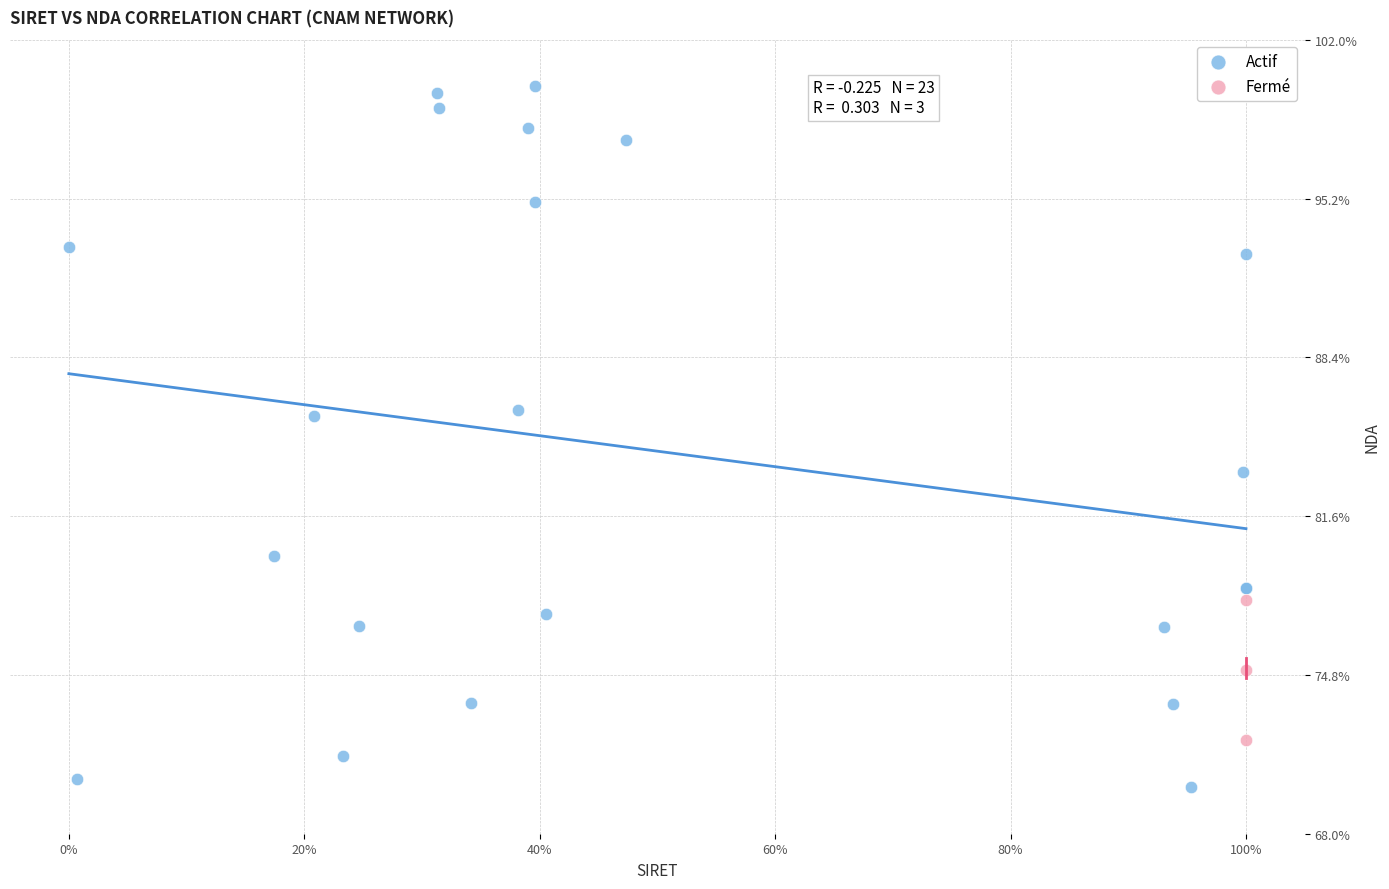

Which series reaches the maximum Y coordinate?

Actif